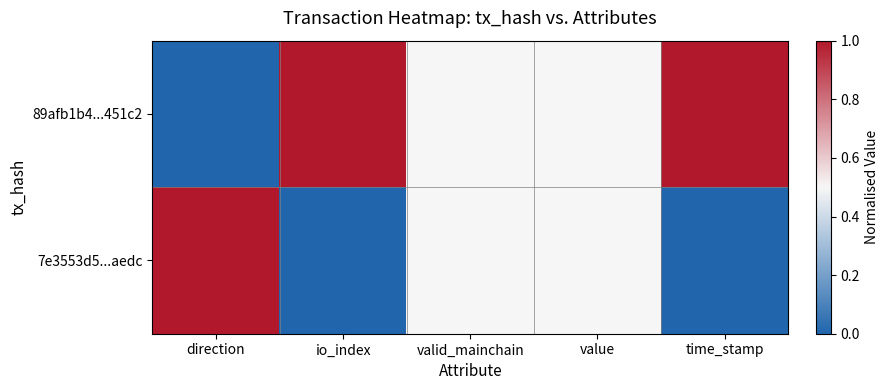

Which series has the largest total across all categories?

89afb1b4...451c2